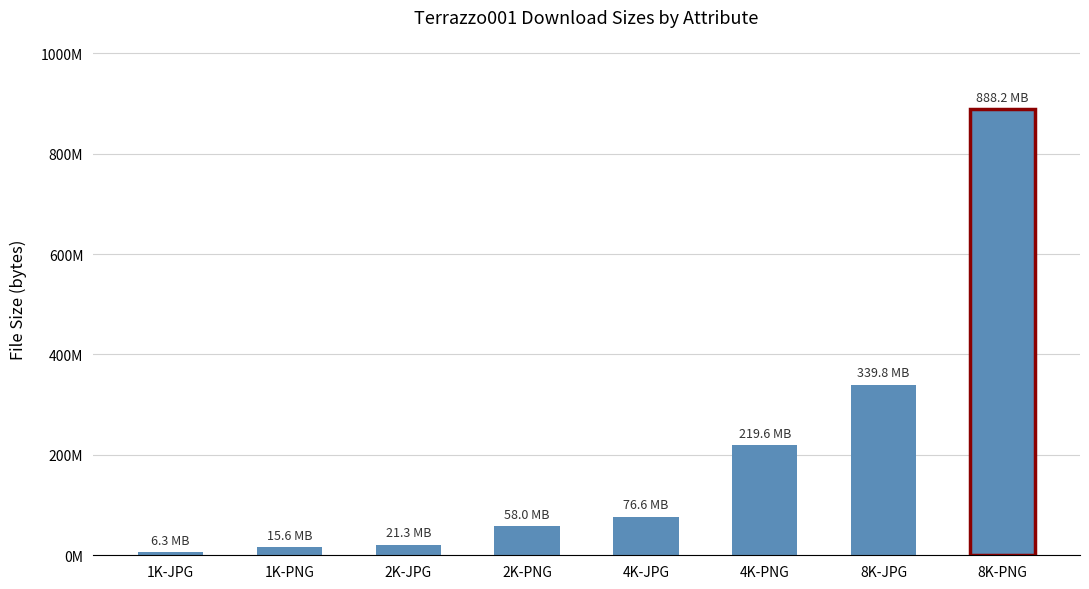

What is the value of the 1st bar from the left?

6328757